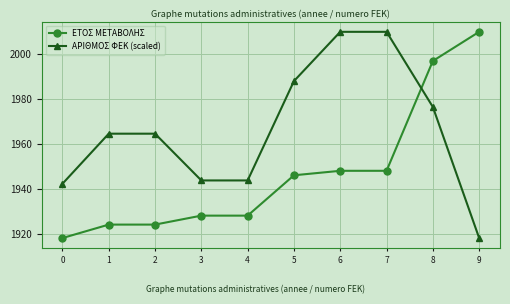

What is the total value across all series at 6?

3958.0